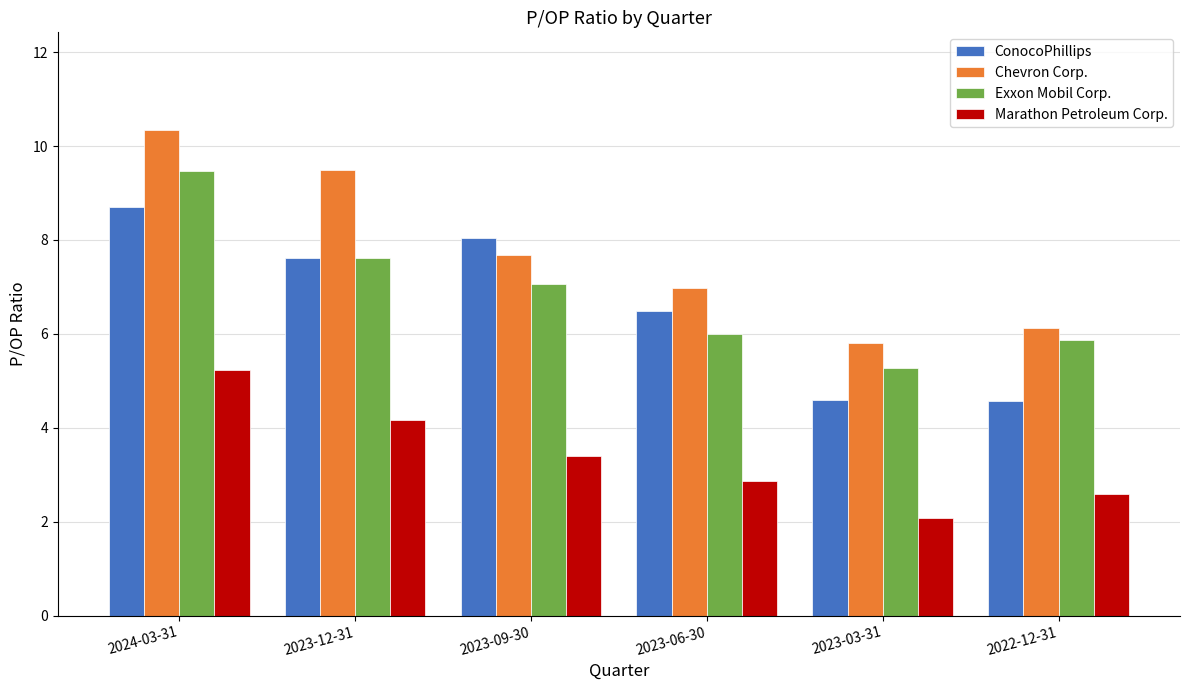

What is the lowest value of the ConocoPhillips series?

4.6